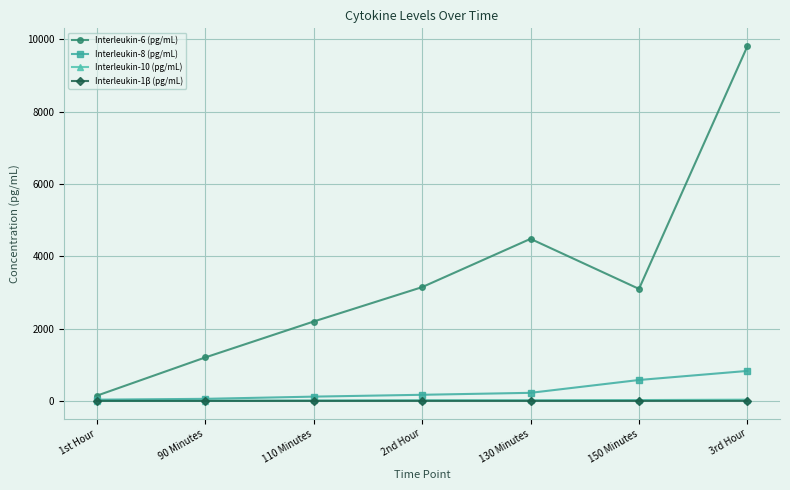

What is the label of the 2nd point from the left?

90 Minutes